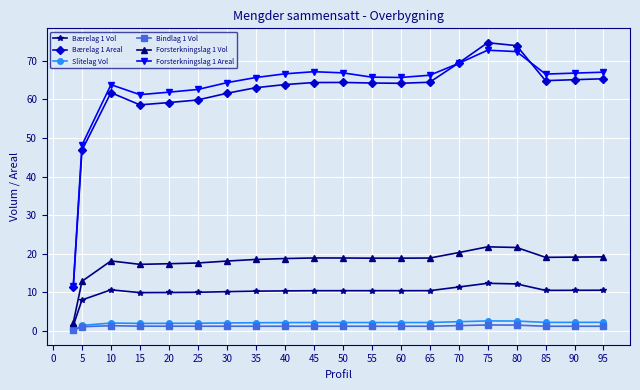

How many lines are shown in the chart?

6